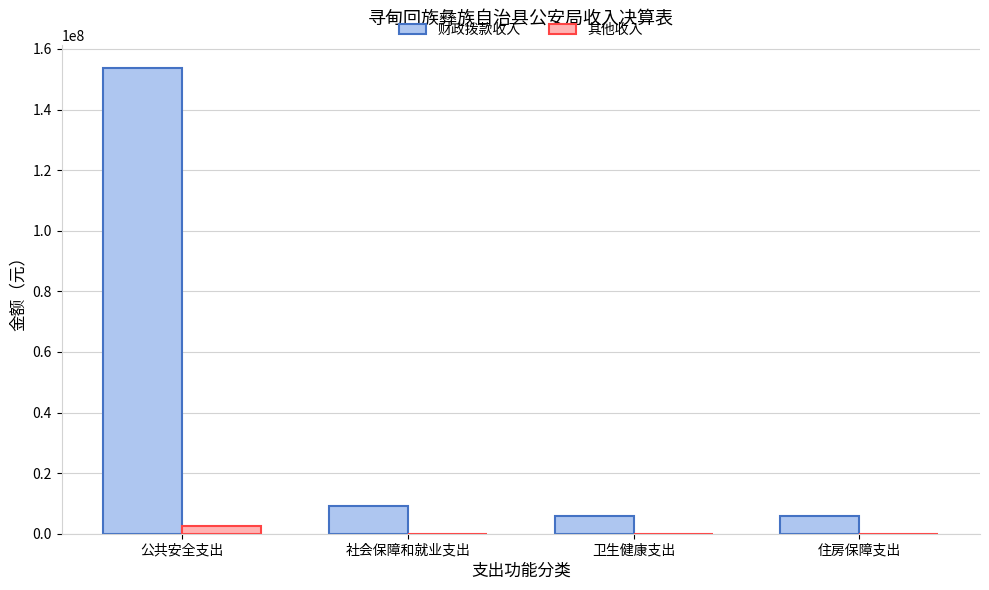

Between 公共安全支出 and 社会保障和就业支出, which series saw the biggest shift?

财政拨款收入